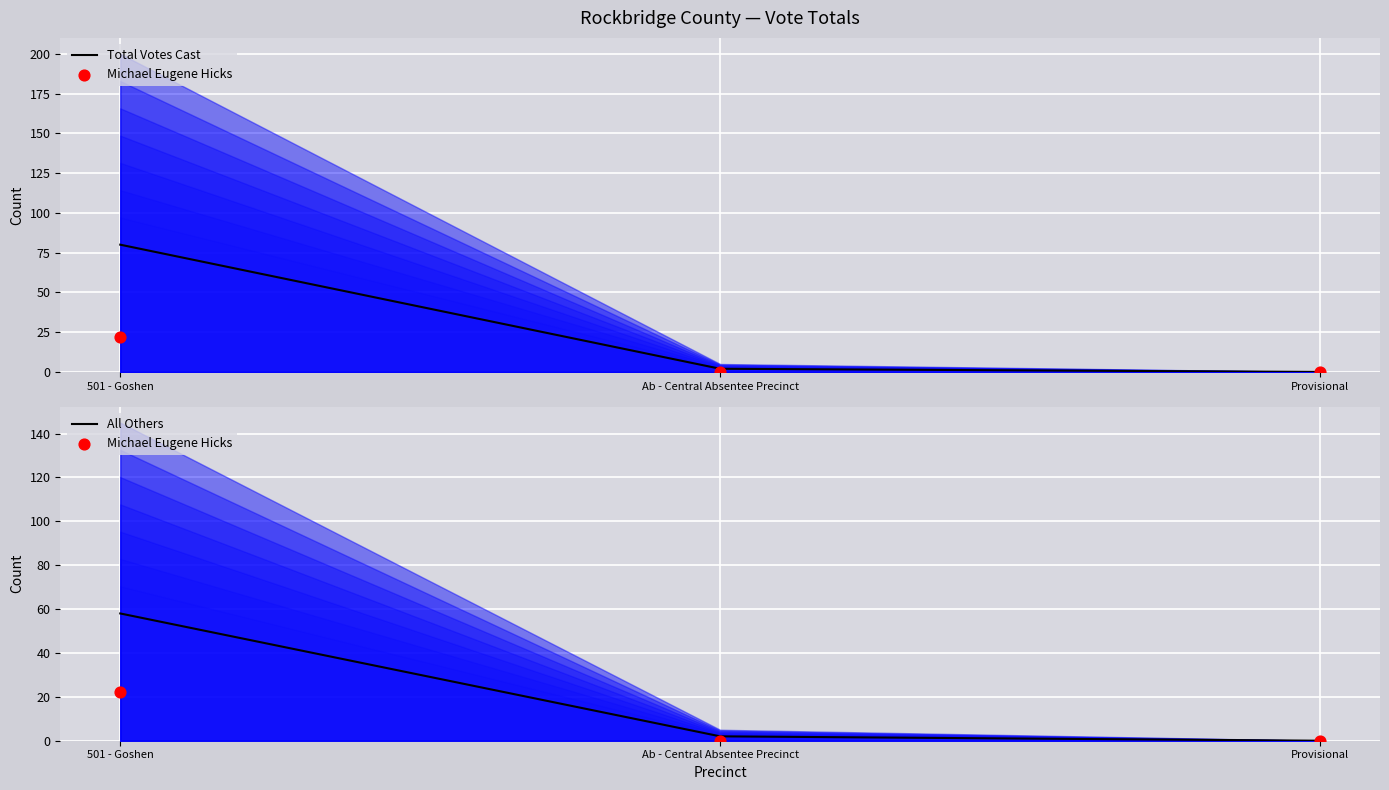

Which series has the largest Y range (max minus min)?

Total Votes Cast